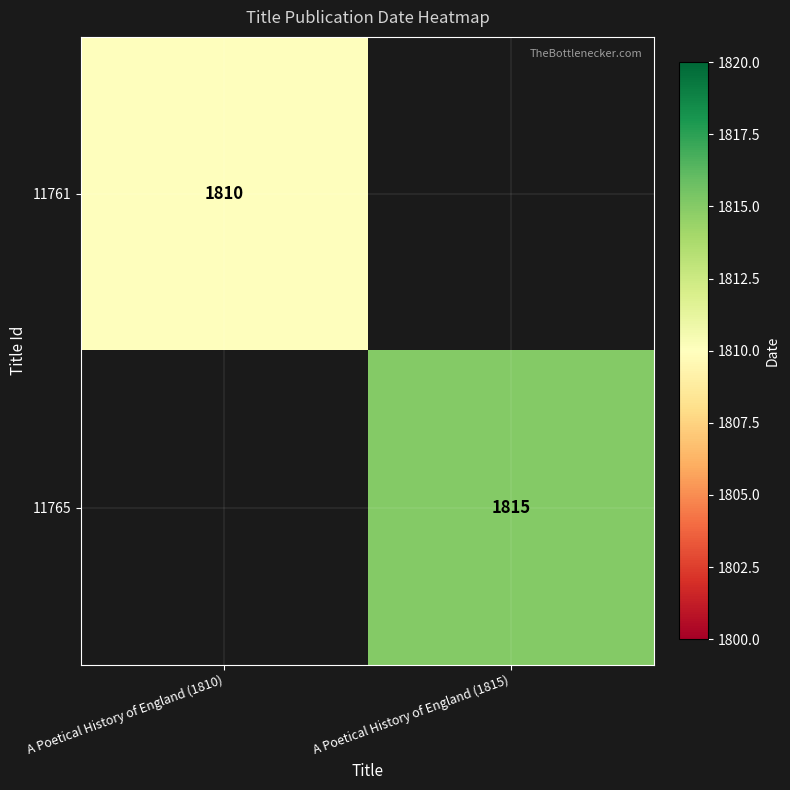

How many series are shown in this chart?

2